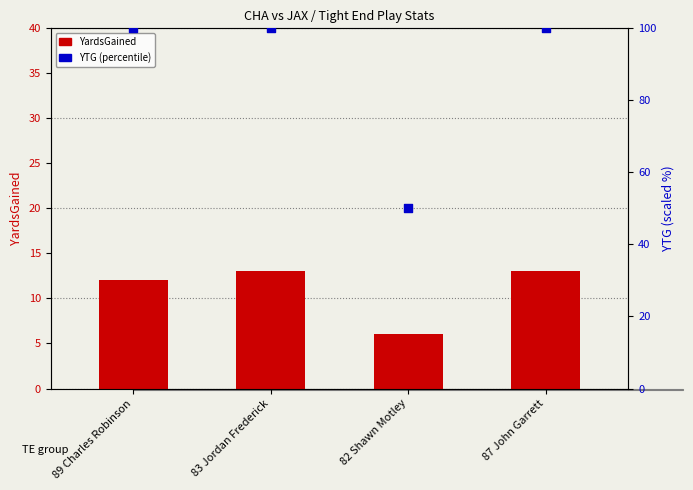

Which series contains the highest Y value?

YTG (percentile)